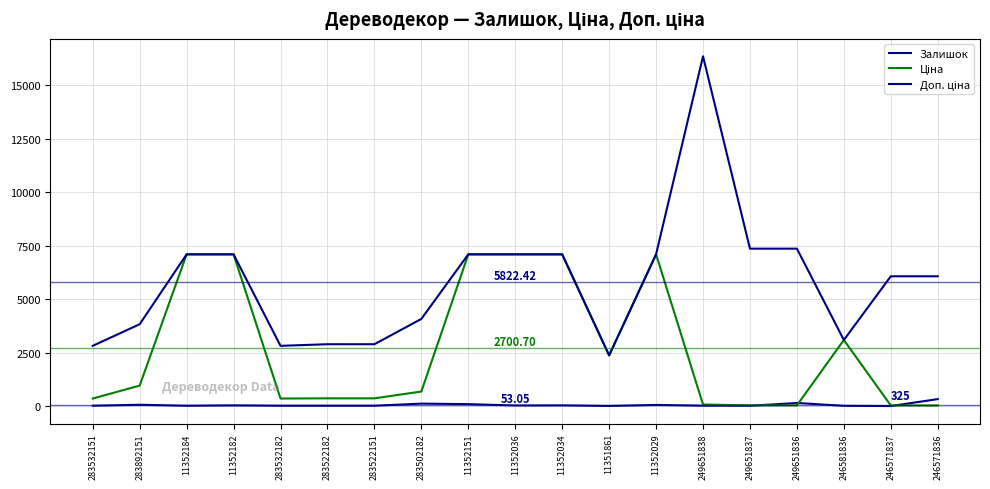

Where do Залишок and Ціна first cross each other?

249651837 and 249651836